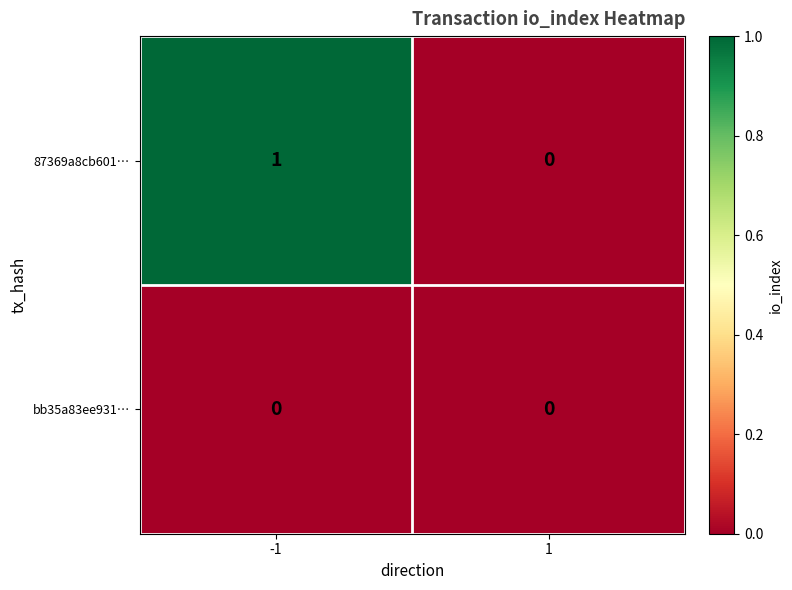

Is it true that 87369a8cb601… equals 2 at -1?

False